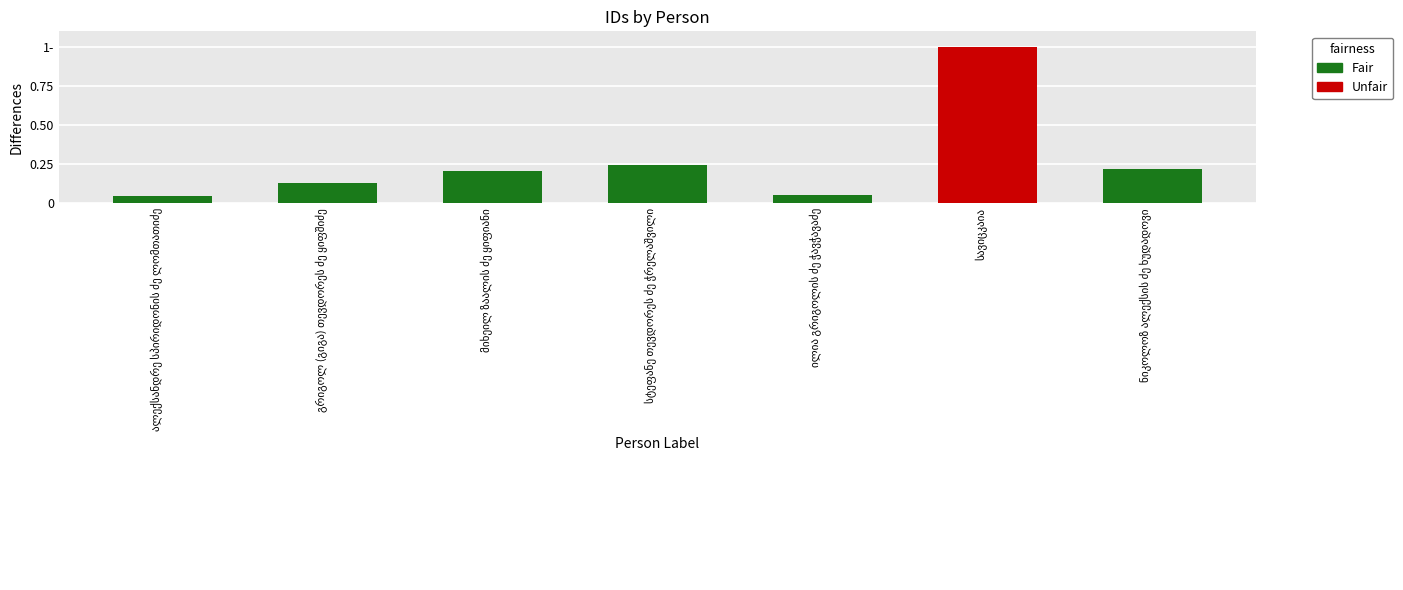

What is the greatest value displayed?

1.0